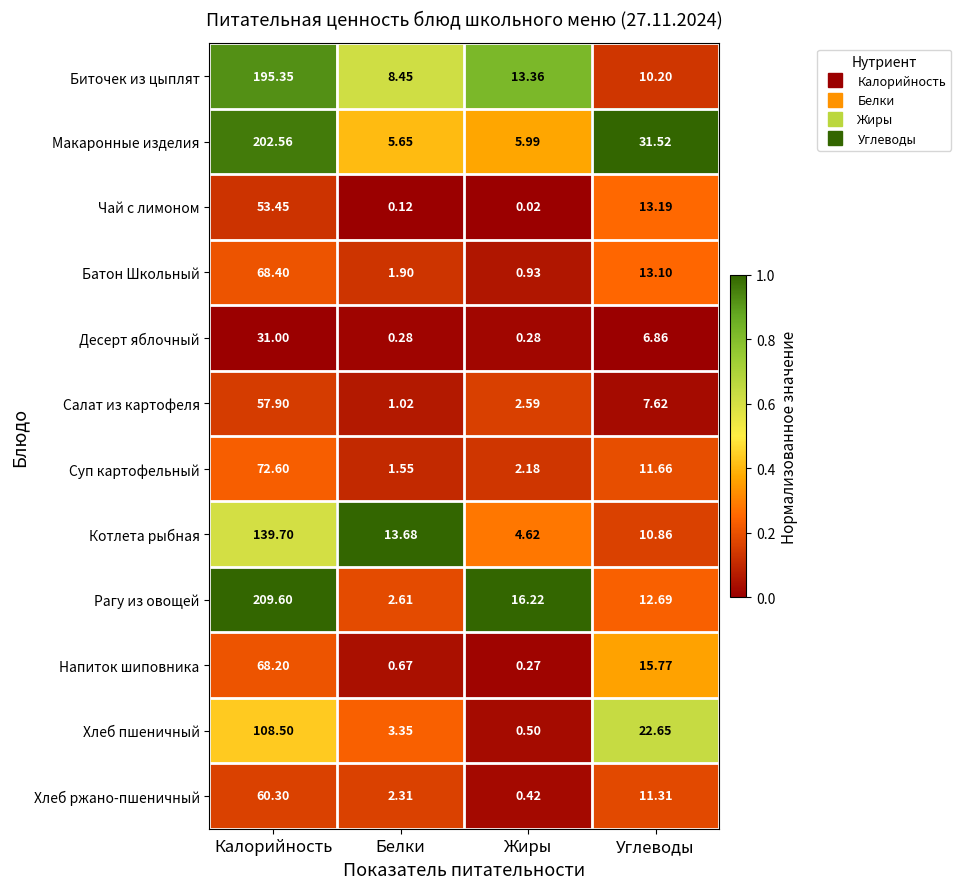

At which category is the sum across all series the highest?

Калорийность